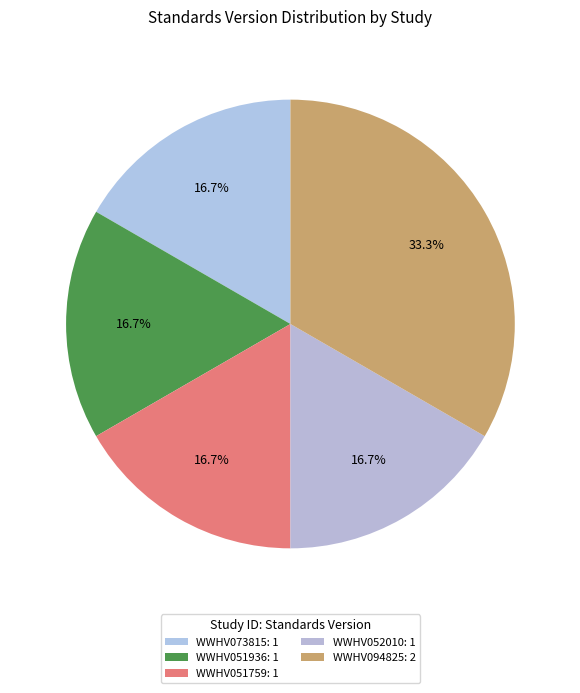

To the nearest percent, what is the average slice percentage?

20%